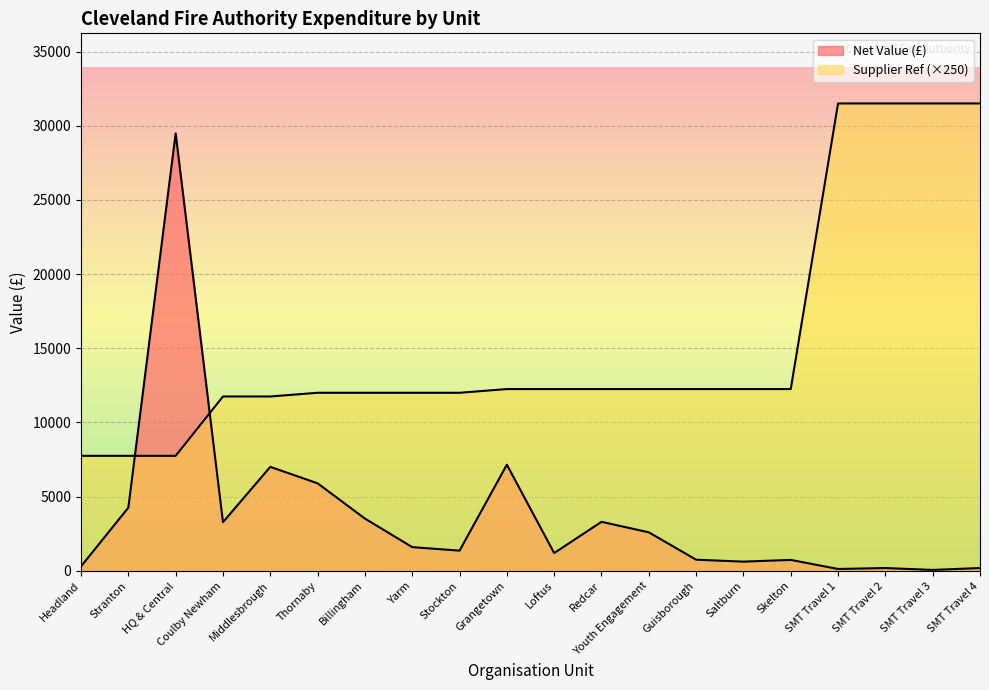

Which series has the largest range (max minus min)?

Net Value (£)